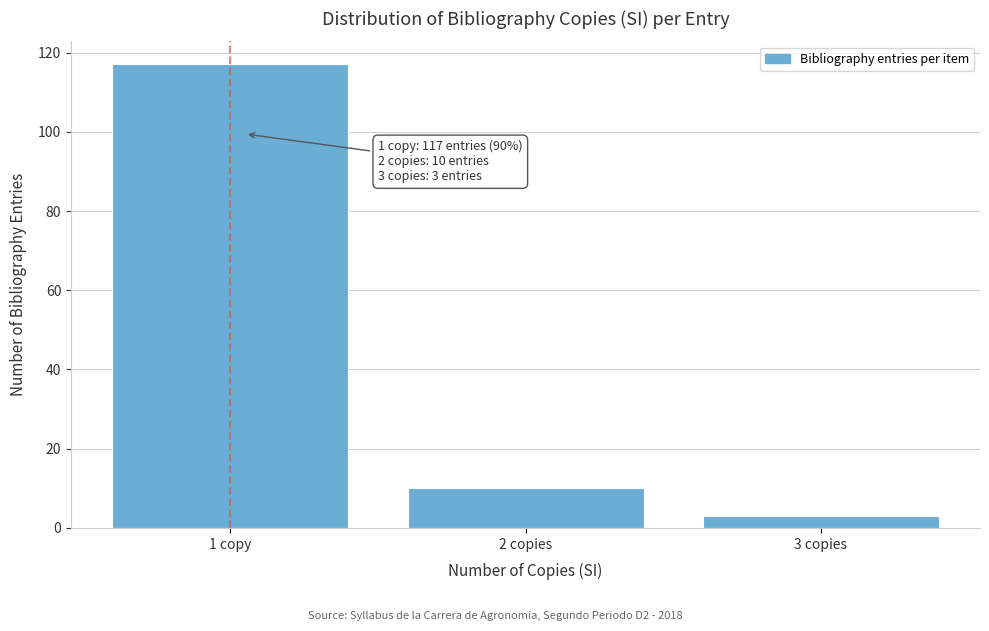

Reading left to right, what are all the values shown in this chart?

1 copy=117	2 copies=10	3 copies=3